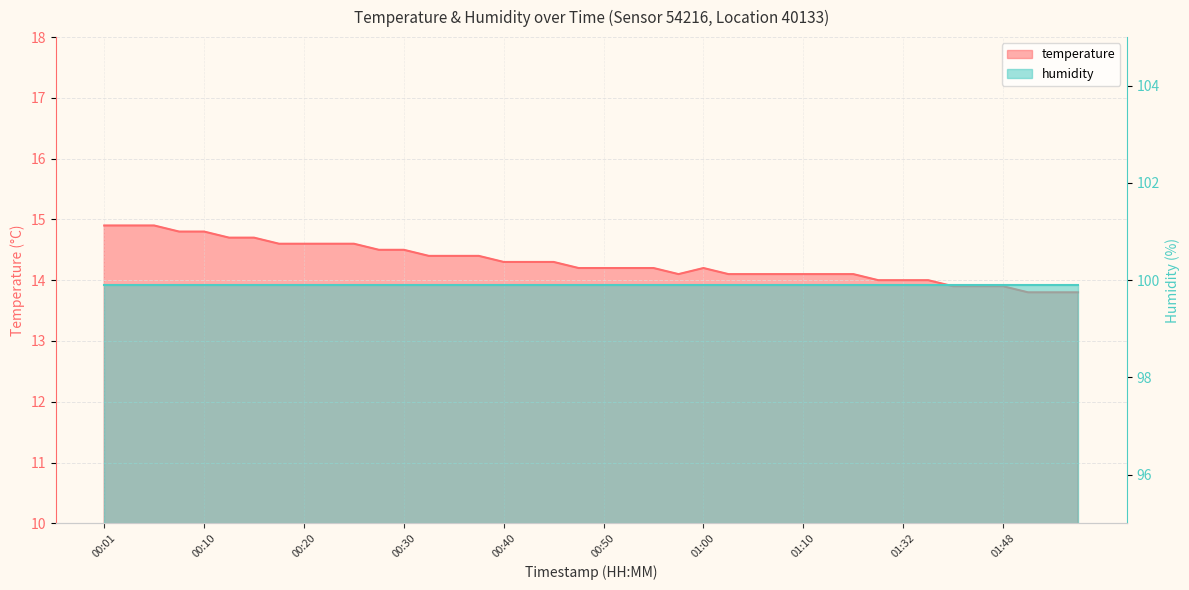

Where is the first local maximum?

01:00